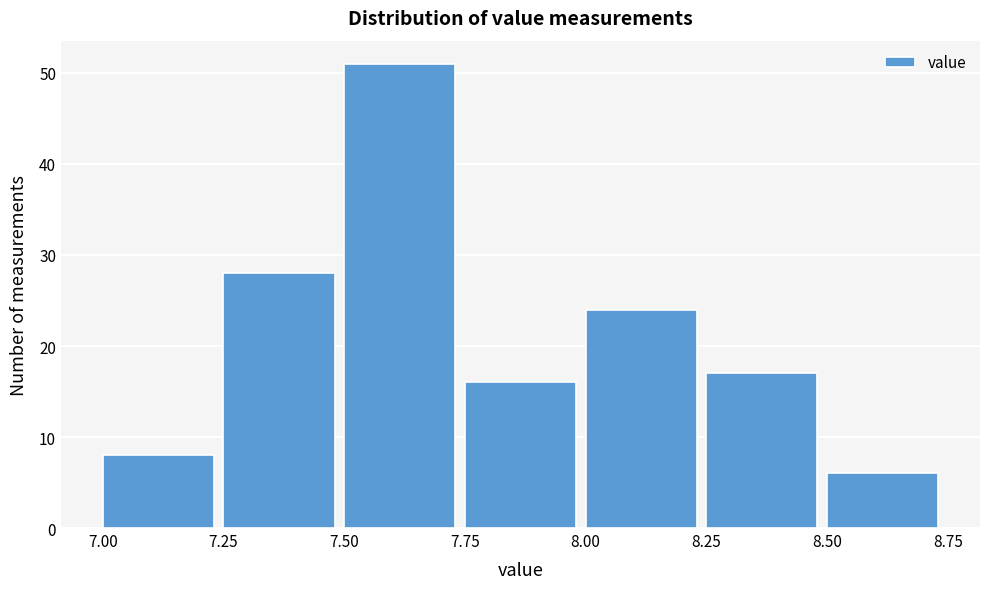

Reading left to right, transcribe this chart: for each bar, give the range it covers on the x-axis and its height. The values are not printed on the chart, so give them approximately, as read against the axis.

7.00 to 7.25: 8
7.25 to 7.50: 28
7.50 to 7.75: 51
7.75 to 8.00: 16
8.00 to 8.25: 24
8.25 to 8.50: 17
8.50 to 8.75: 6